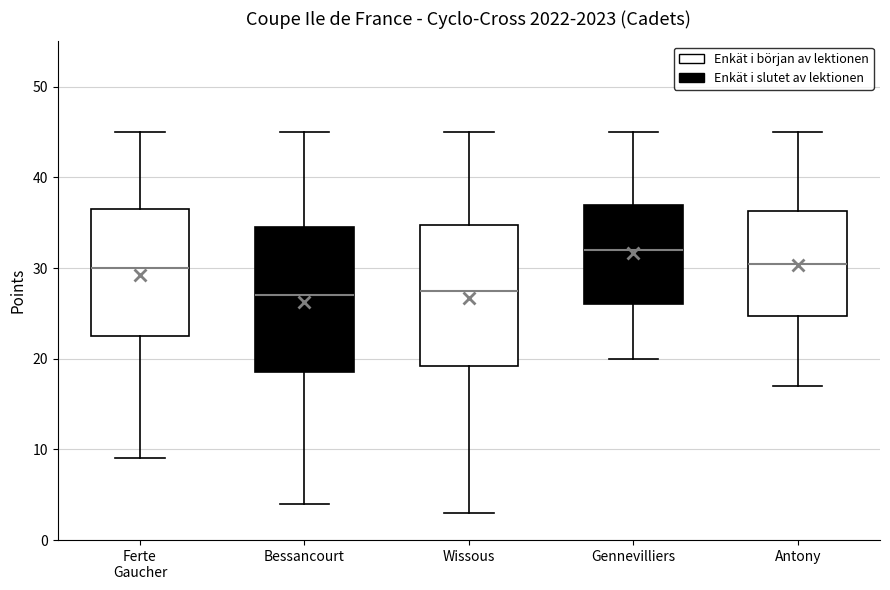

Where is the lower edge of the box for Gennevilliers on the y-axis? The values are not printed on the chart, so give them approximately, as read against the axis.

26